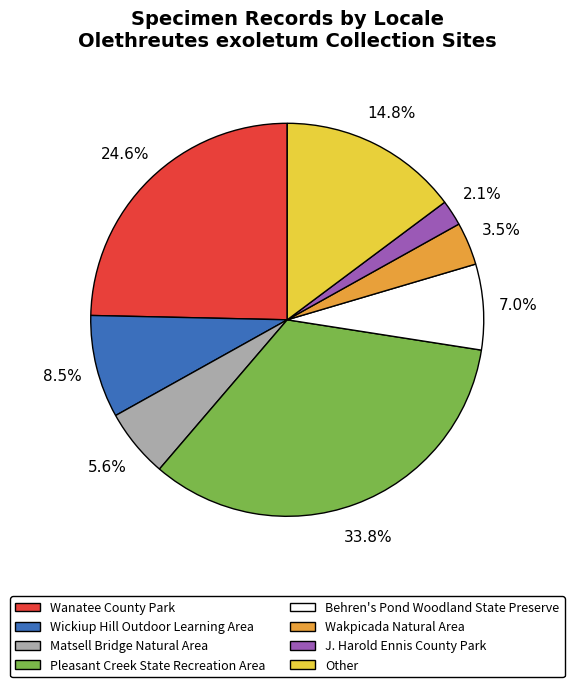

How many segments does this pie chart have?

8